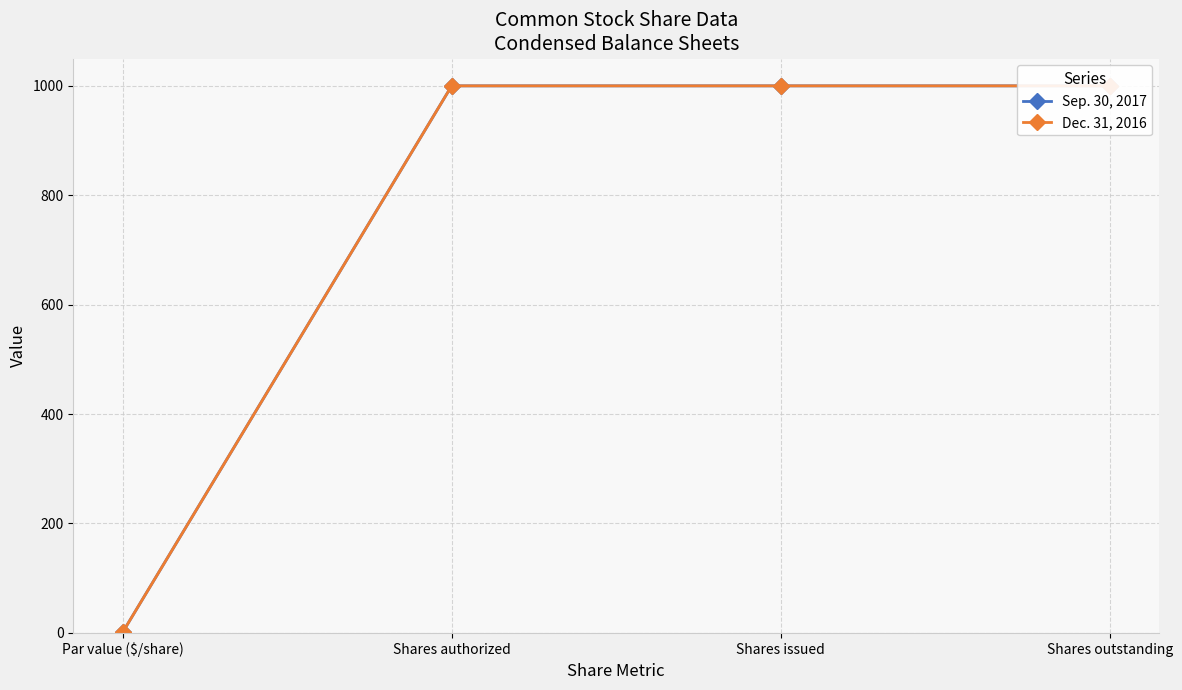

The Sep. 30, 2017 series shows 1 at Par value ($/share). True or false?

False